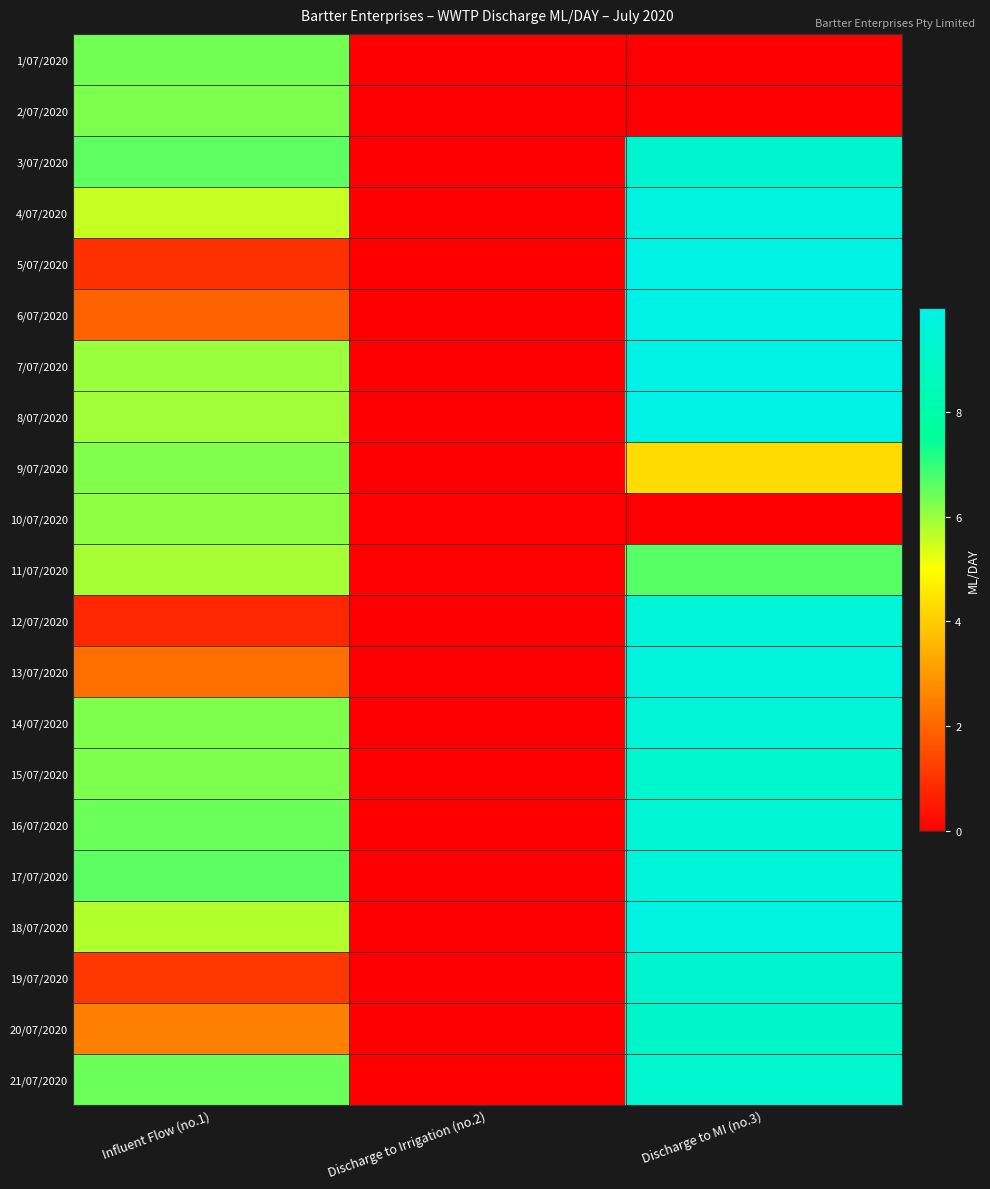

At which category is the sum across all series the highest?

Discharge to MI (no.3)